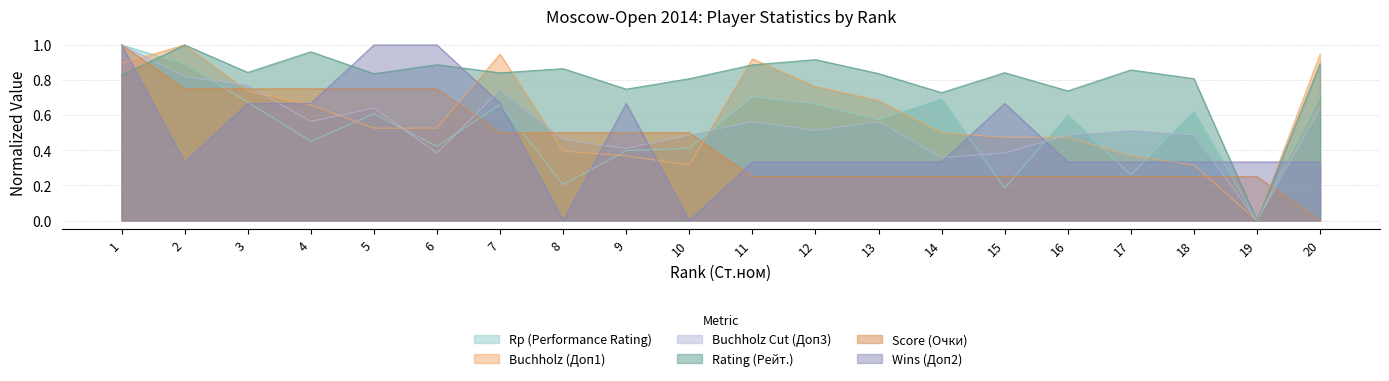

Does the chart display data point markers on the line(s)?

No